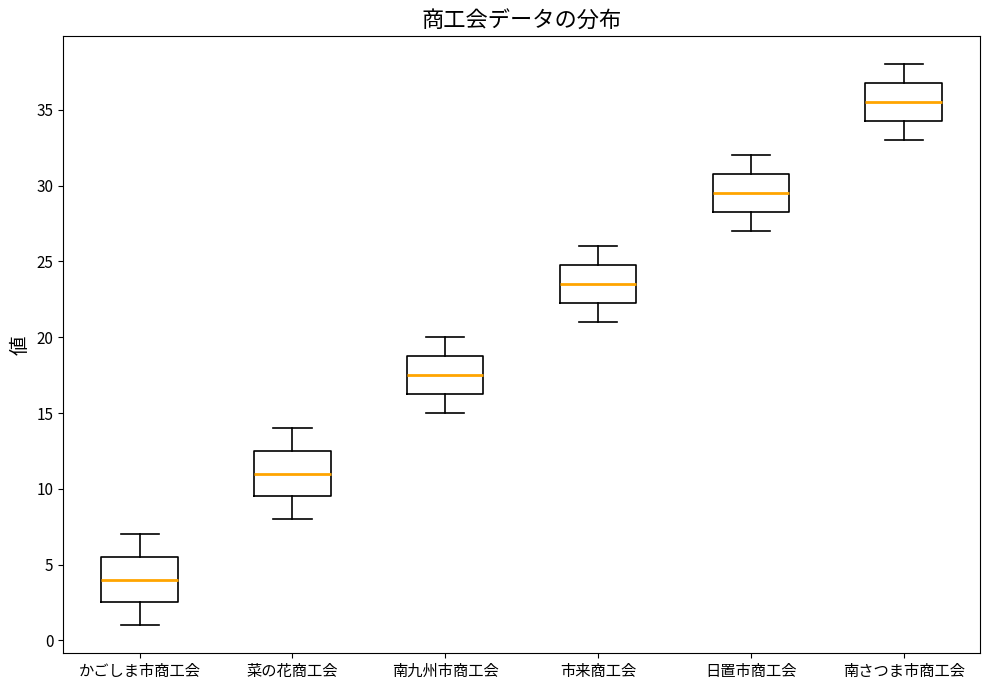

Where is the lower edge of the box for 南さつま市商工会 on the y-axis? The values are not printed on the chart, so give them approximately, as read against the axis.

34.5